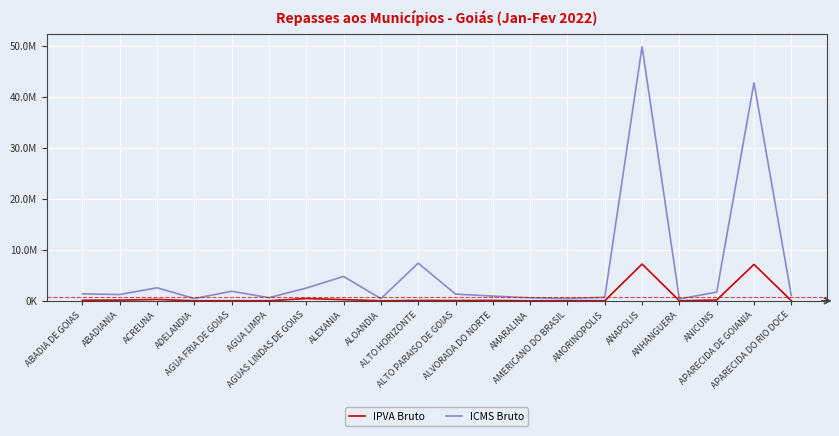

Does the chart have visible grid lines?

Yes